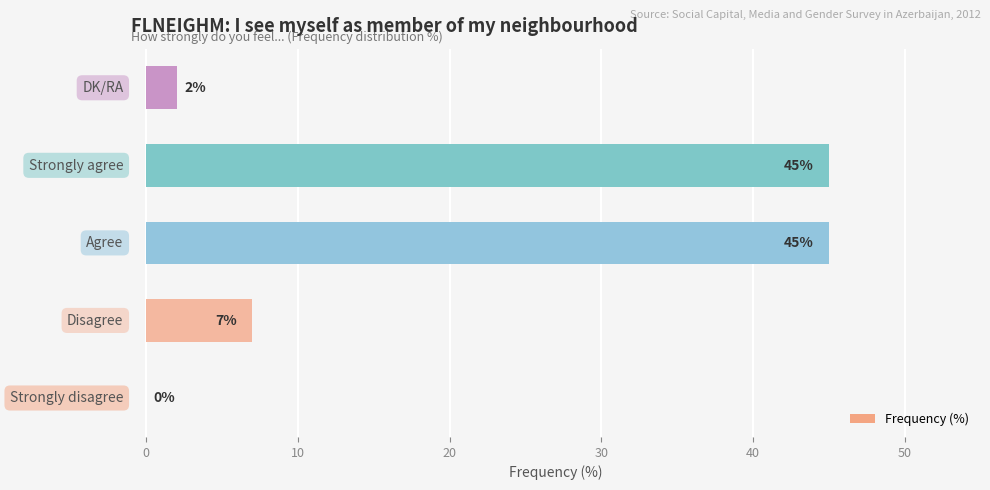

What is the greatest value displayed?

45